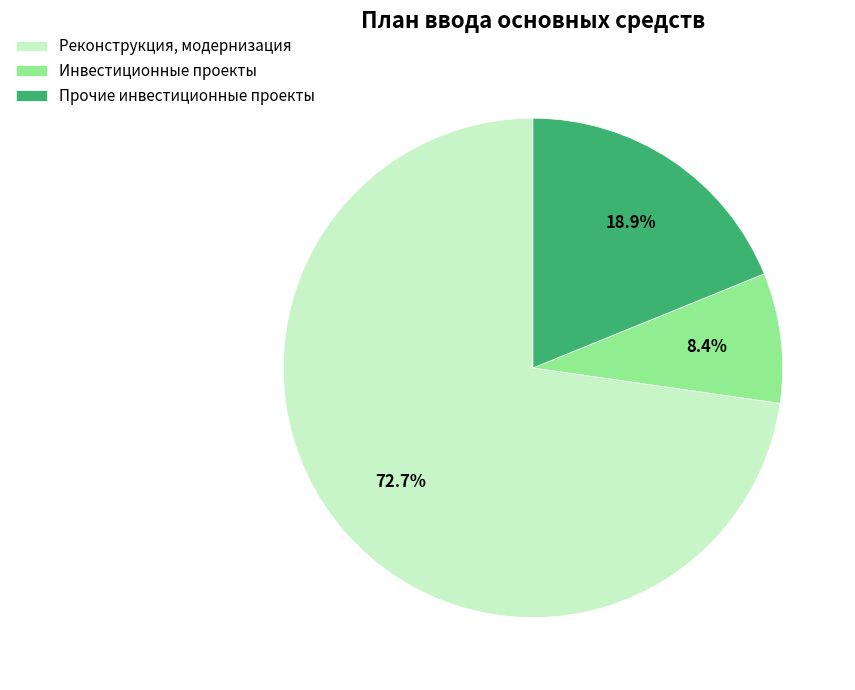

Which has a higher value, Прочие инвестиционные проекты or Инвестиционные проекты?

Прочие инвестиционные проекты